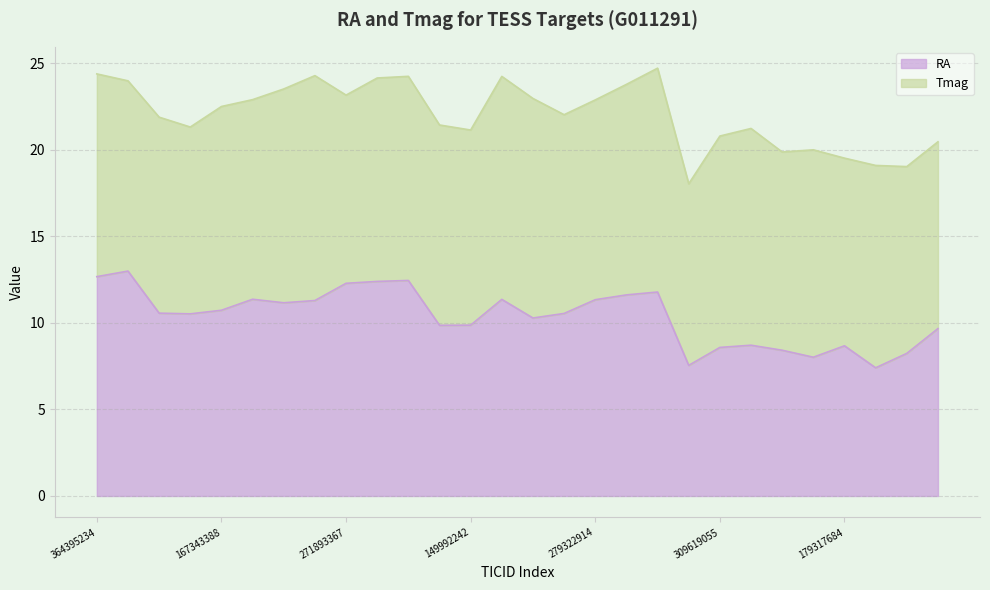

Reading left to right, list all the values displayed in this chart.

12.7	13.0	10.6	10.5	10.7	11.4	11.2	11.3	12.3	12.4	12.4	9.9	9.9	11.4	10.3	10.5	11.3	11.6	11.8	7.5	8.6	8.7	8.4	8.0	8.7	7.4	8.2	9.7